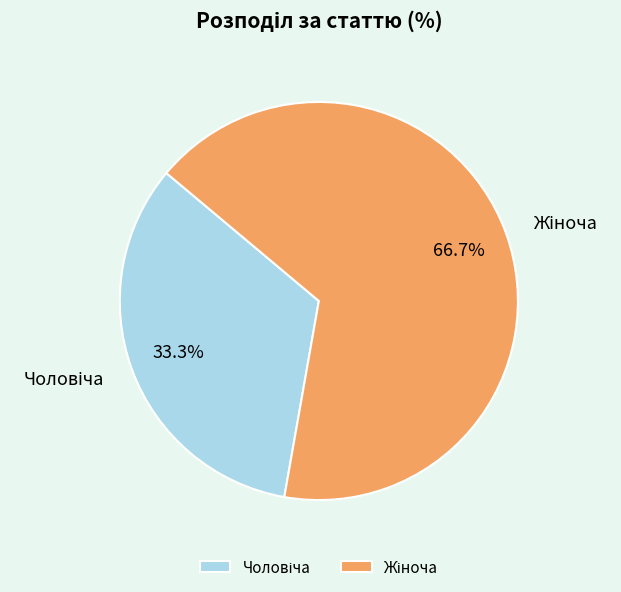

Is there a majority slice in this chart?

Yes